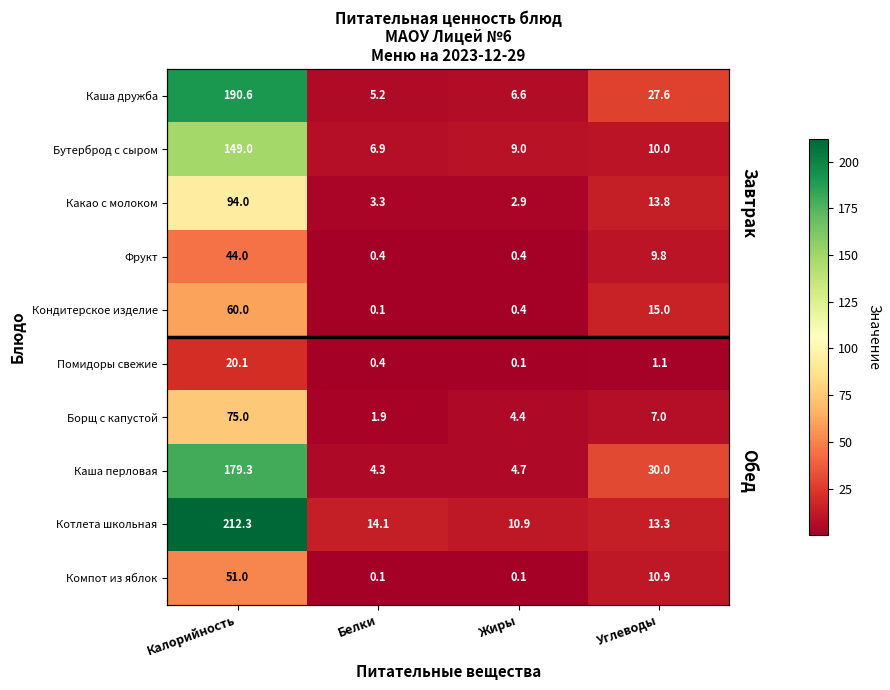

At which label is Каша перловая closest to 91?

Углеводы